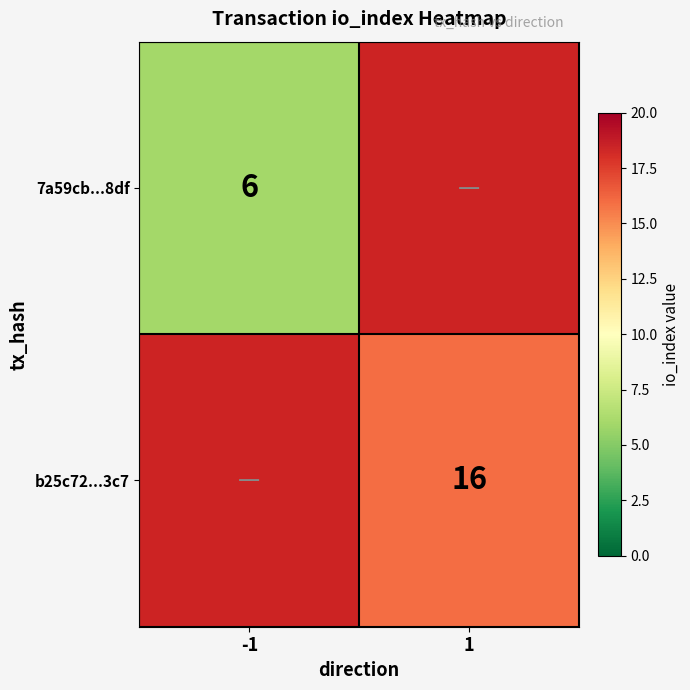

Between 1 and -1, which is larger?

-1